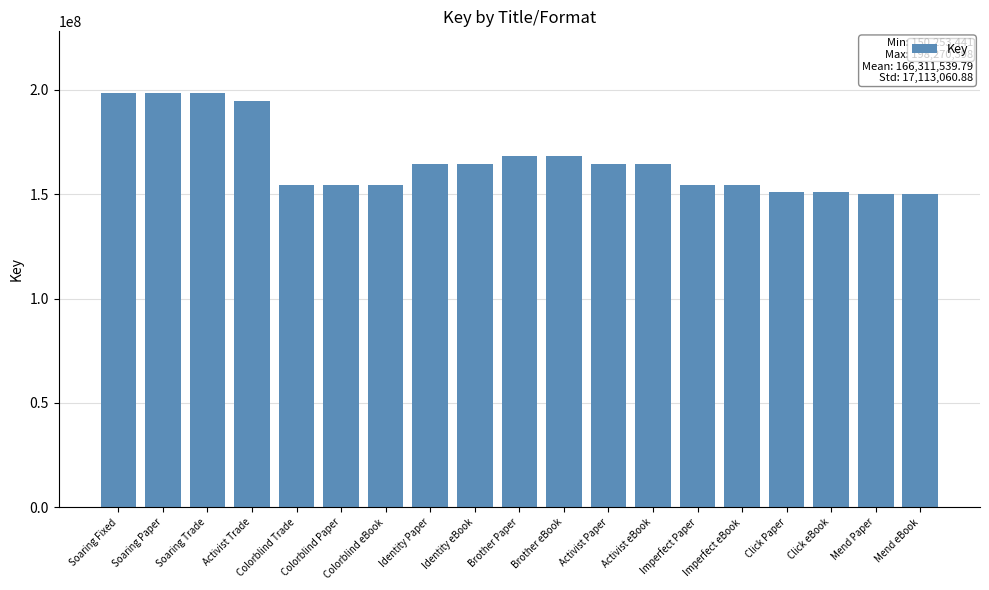

What is the ratio of the value at Soaring Trade to the value at Soaring Fixed?

1.0